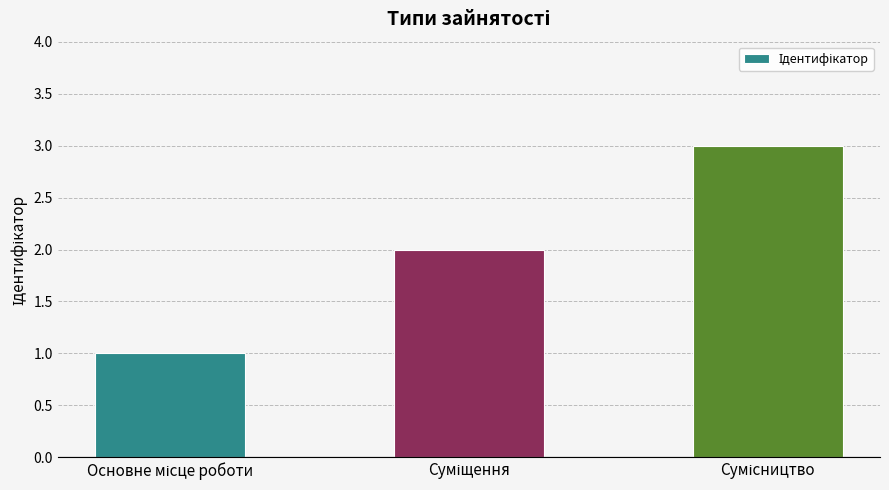

What is the smallest value displayed?

1